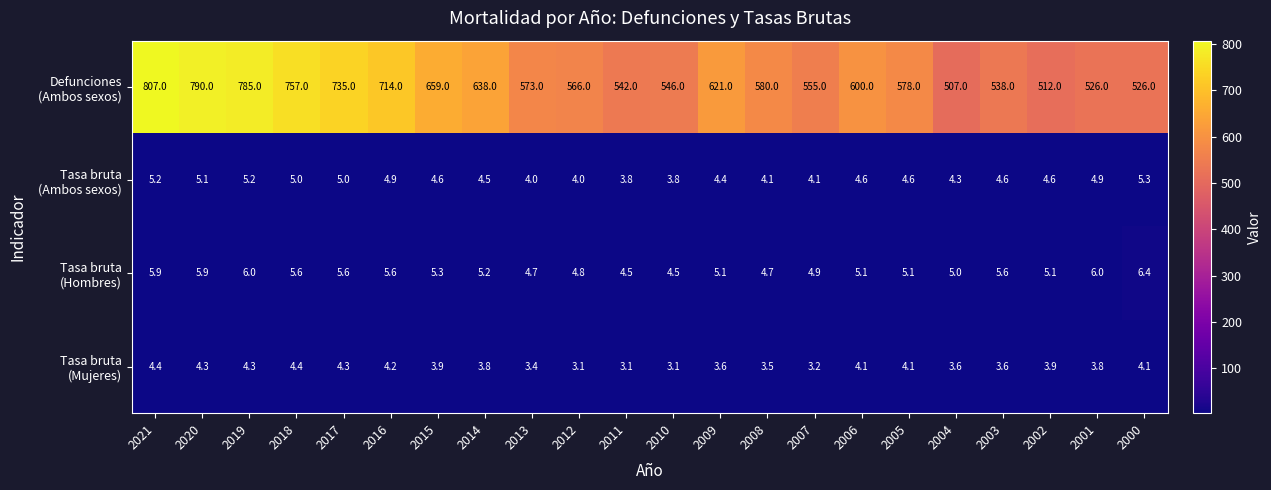

What is the minimum value shown in the chart?

3.1